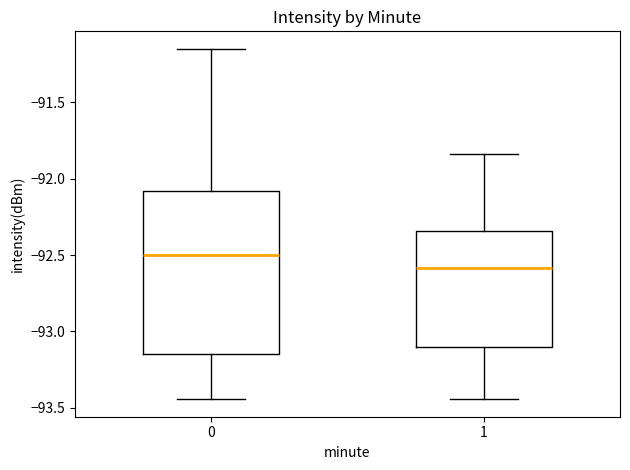

Reading left to right, read every box against the y-axis: the position of its median line, the range the box covers, and the ends of its whiskers. The values are not printed on the chart, so give them approximately, as read against the axis.

0: median -92.50, box -93.15 to -92.10, whiskers -93.45 to -91.15
1: median -92.60, box -93.10 to -92.35, whiskers -93.45 to -91.85